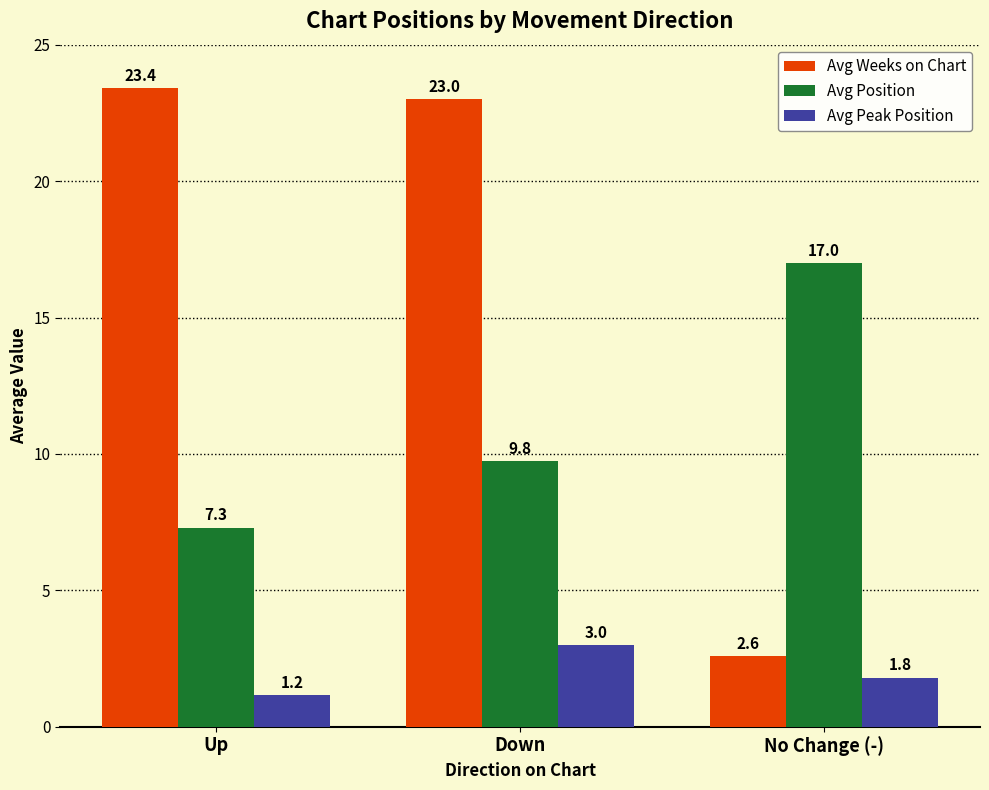

Which series has the largest total across all categories?

Avg Weeks on Chart